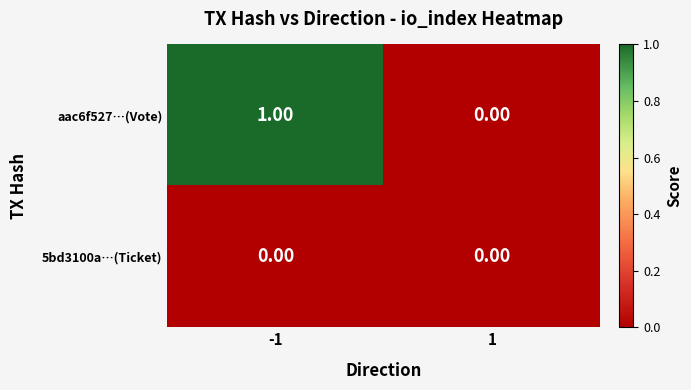

Which series has the widest spread of values?

aac6f527…(Vote)